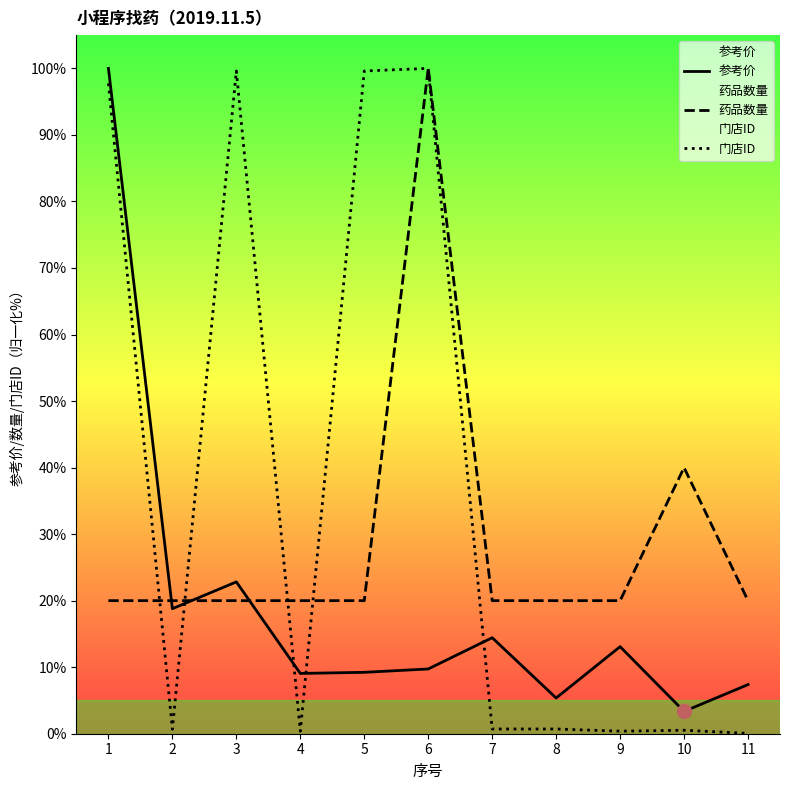

What is the total value across all series at 3?

142.4